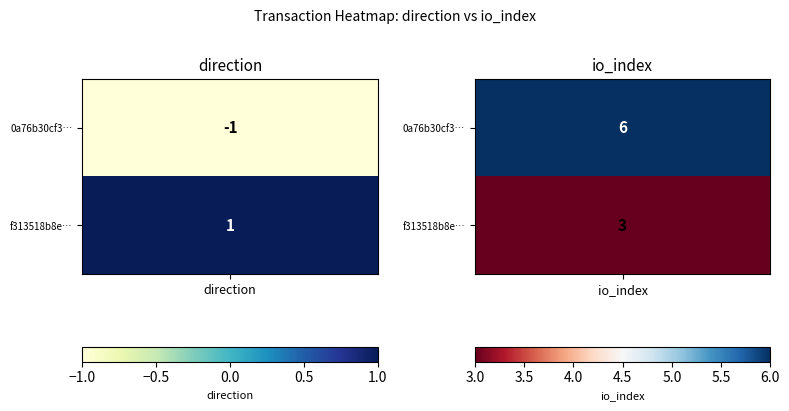

Which series has the largest total across all categories?

0a76b30cf3a029c3e562feca24dcf259233c89b